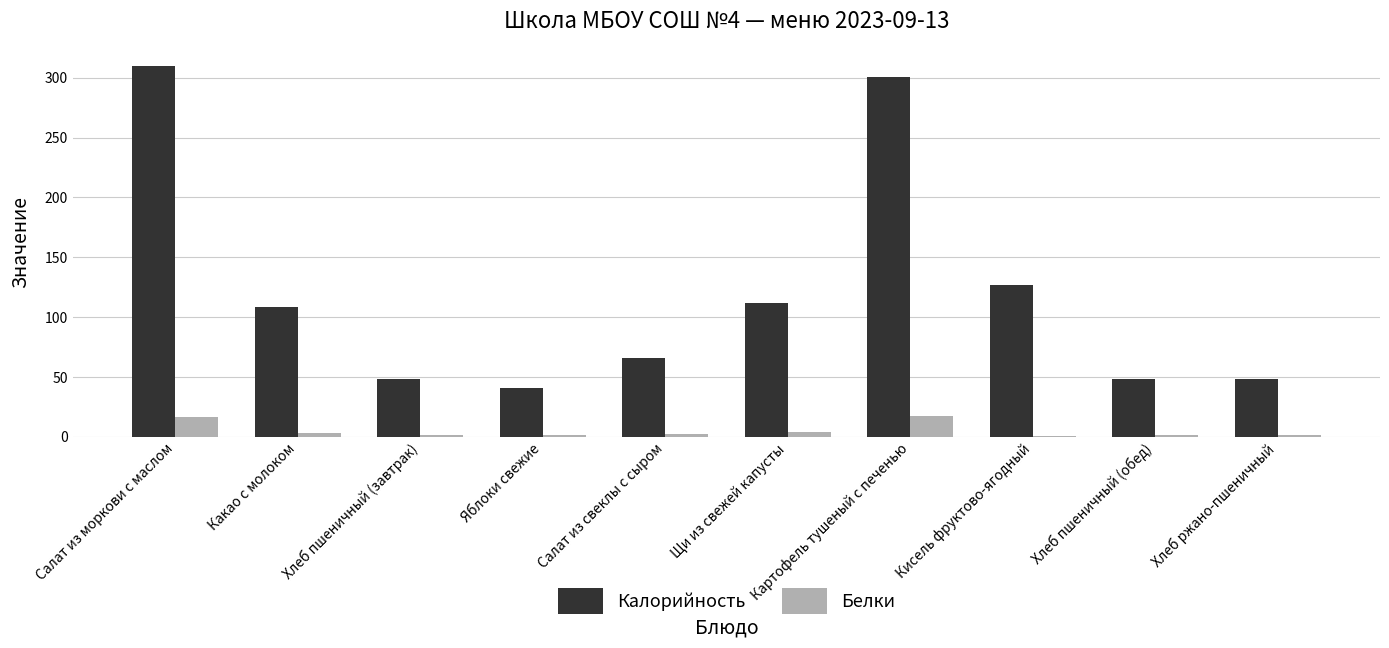

True or false: Калорийность has a value of 301.0 at Картофель тушеный с печенью.

True